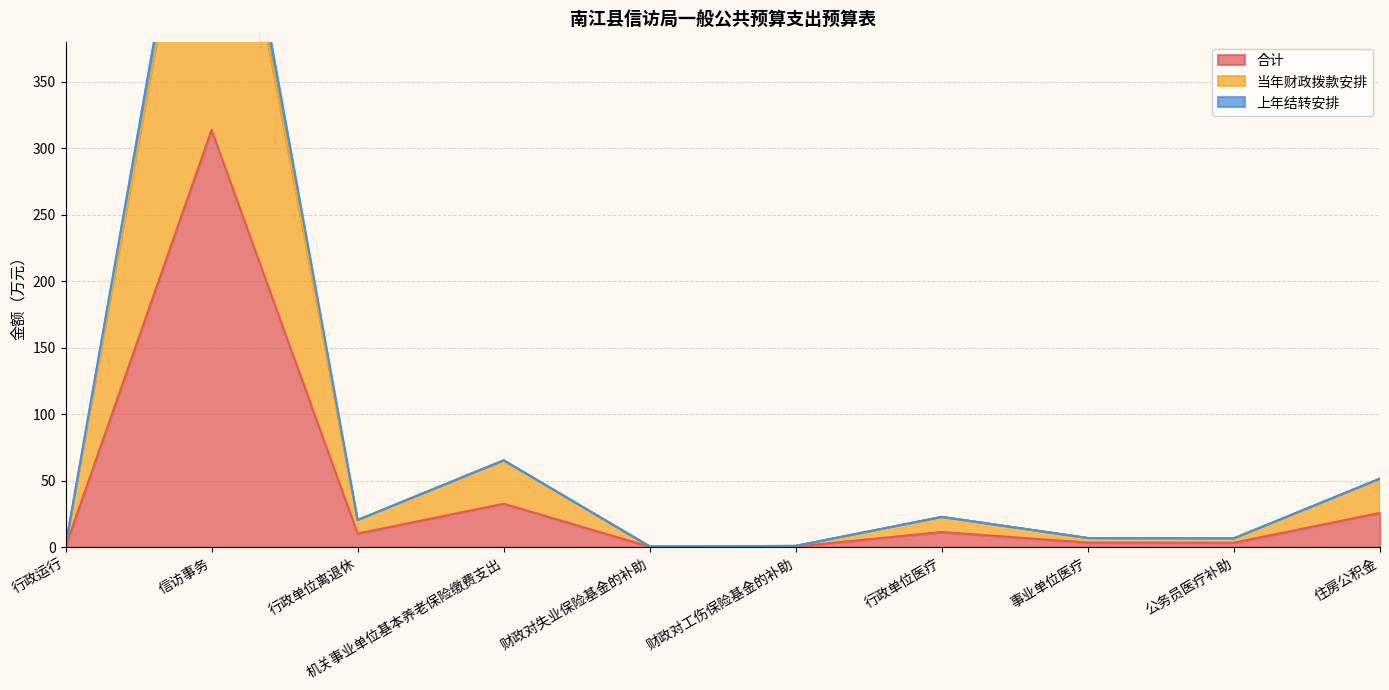

Rank the categories by 上年结转安排 value from highest to lowest.

信访事务, 机关事业单位基本养老保险缴费支出, 住房公积金, 行政单位医疗, 行政单位离退休, 事业单位医疗, 公务员医疗补助, 财政对工伤保险基金的补助, 行政运行, 财政对失业保险基金的补助